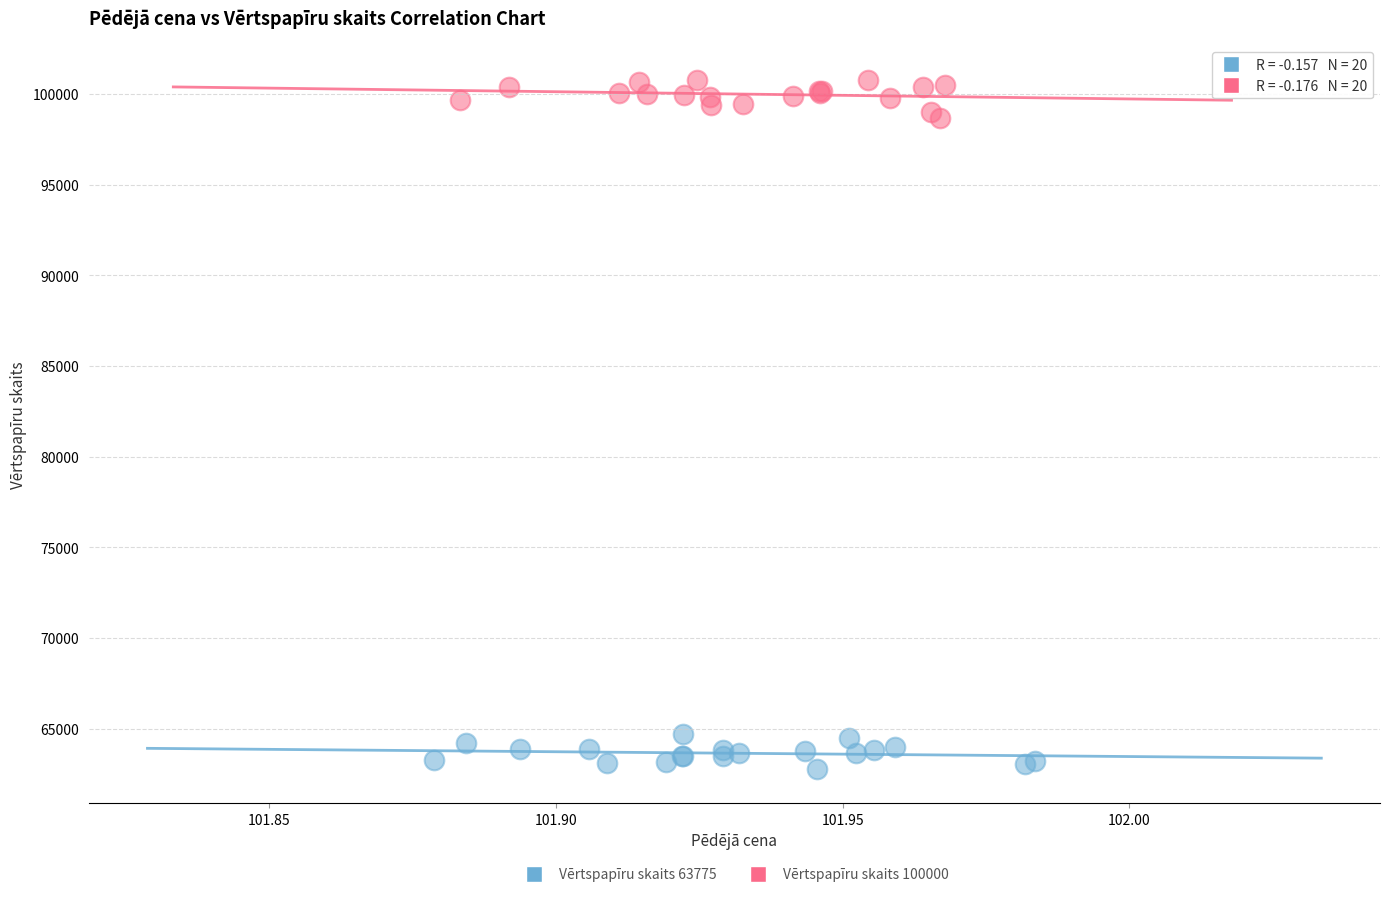

Which series reaches the maximum Y coordinate?

Vērtspapīru skaits 100000